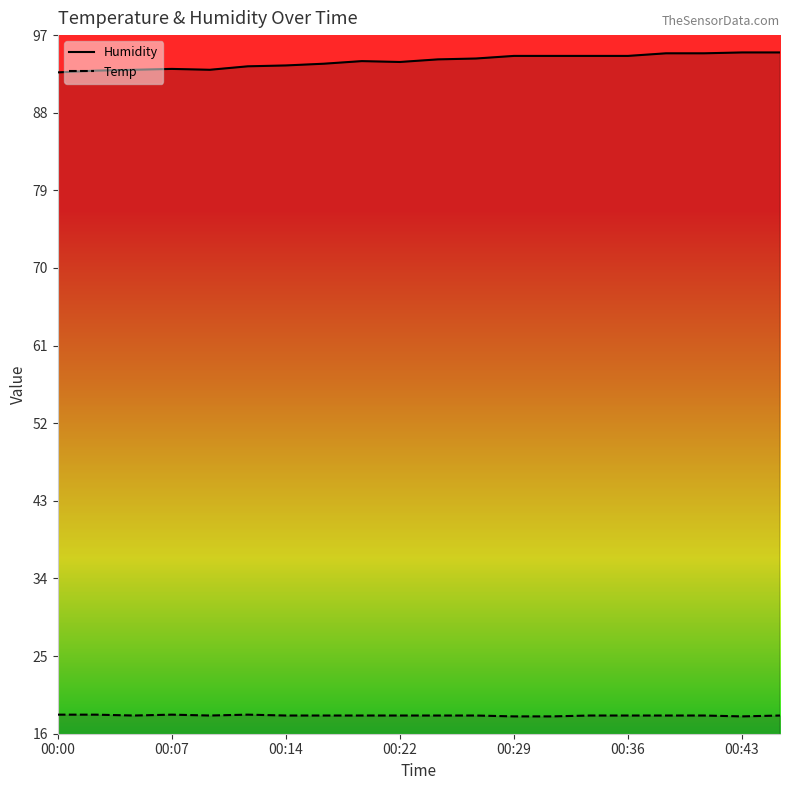

What is the difference between the maximum and minimum values in the Humidity series?

2.3